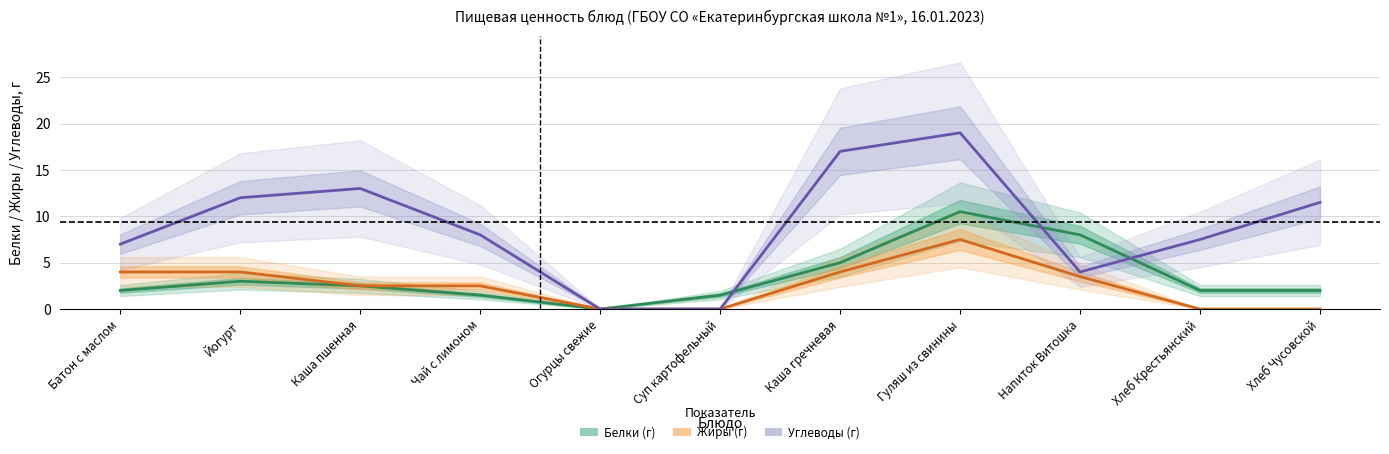

What is the difference between the Белки (г) values at Хлеб Крестьянский and Гуляш из свинины?

8.5